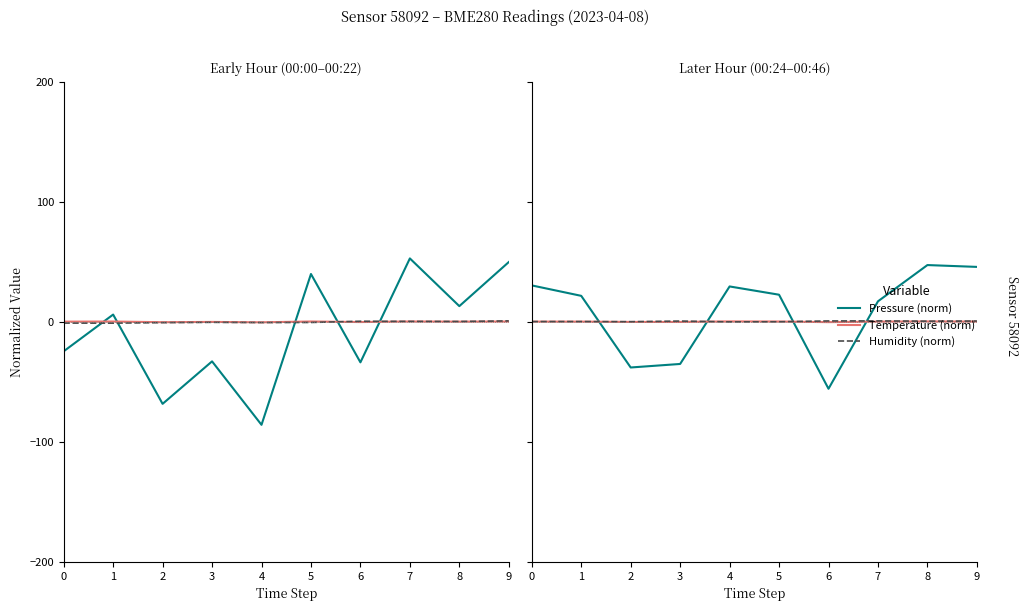

What is the value of the Temperature (norm) point at the 3rd from the left?

-0.2